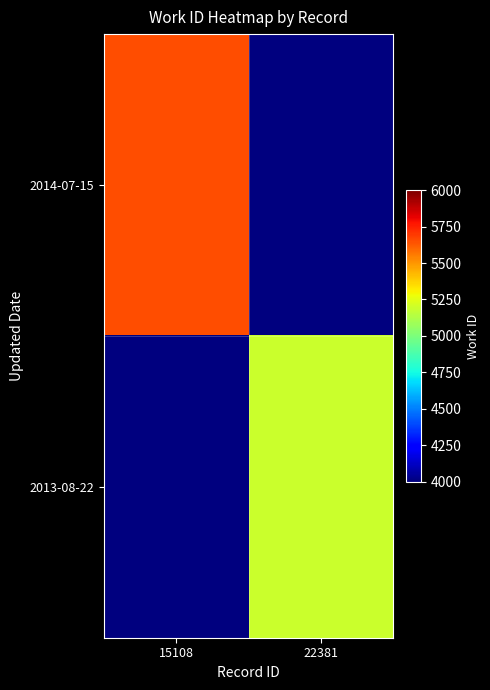

Reading left to right, transcribe all the data shown in this chart.

2014-07-15: 15108=5655	22381=4000
2013-08-22: 15108=4000	22381=5192